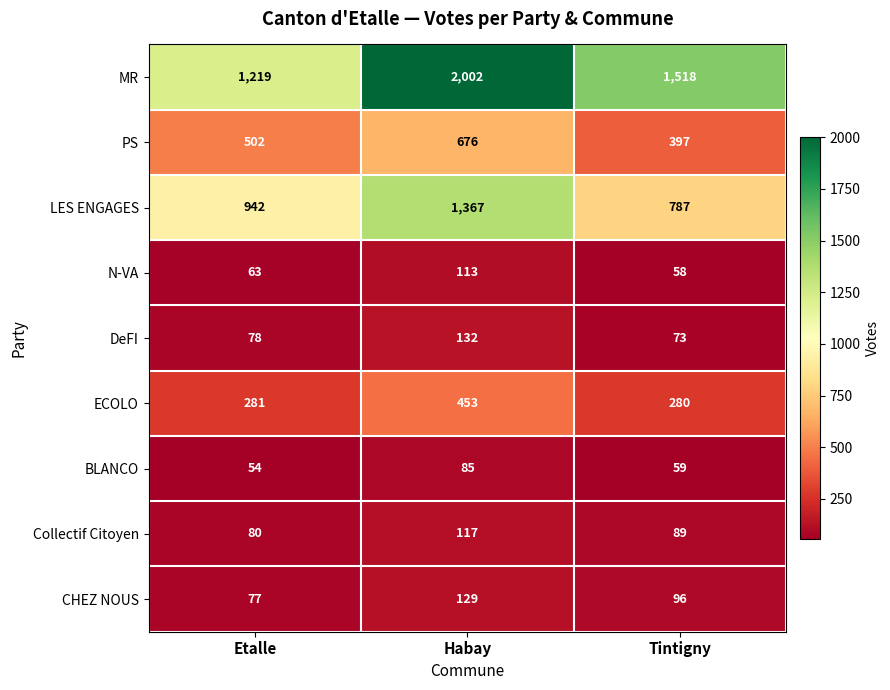

Rank the series by their maximum value, from lowest to highest.

BLANCO, N-VA, Collectif Citoyen, CHEZ NOUS, DeFI, ECOLO, PS, LES ENGAGES, MR